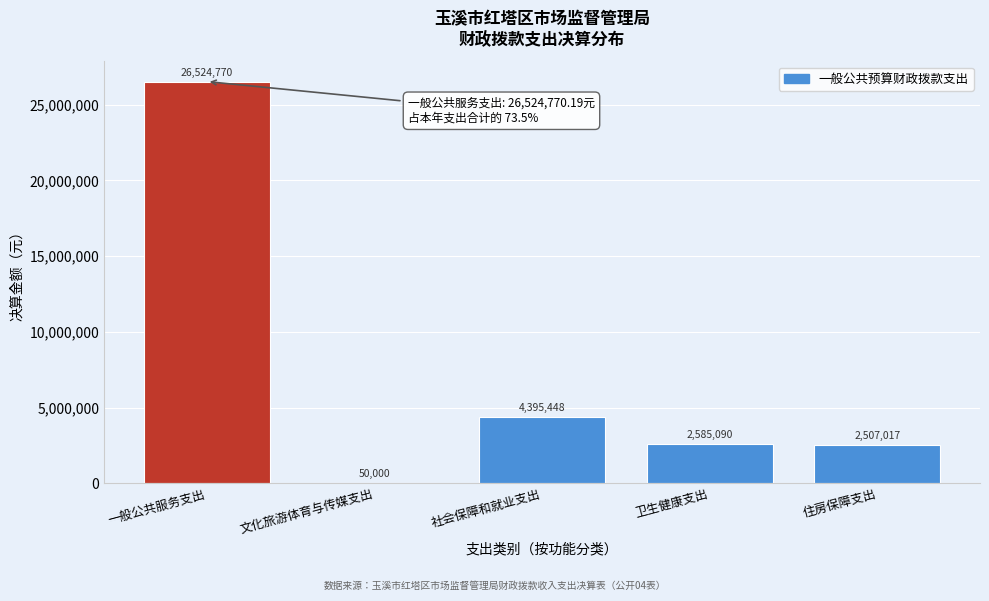

True or false: the data shows 1256553.2 at 卫生健康支出.

False